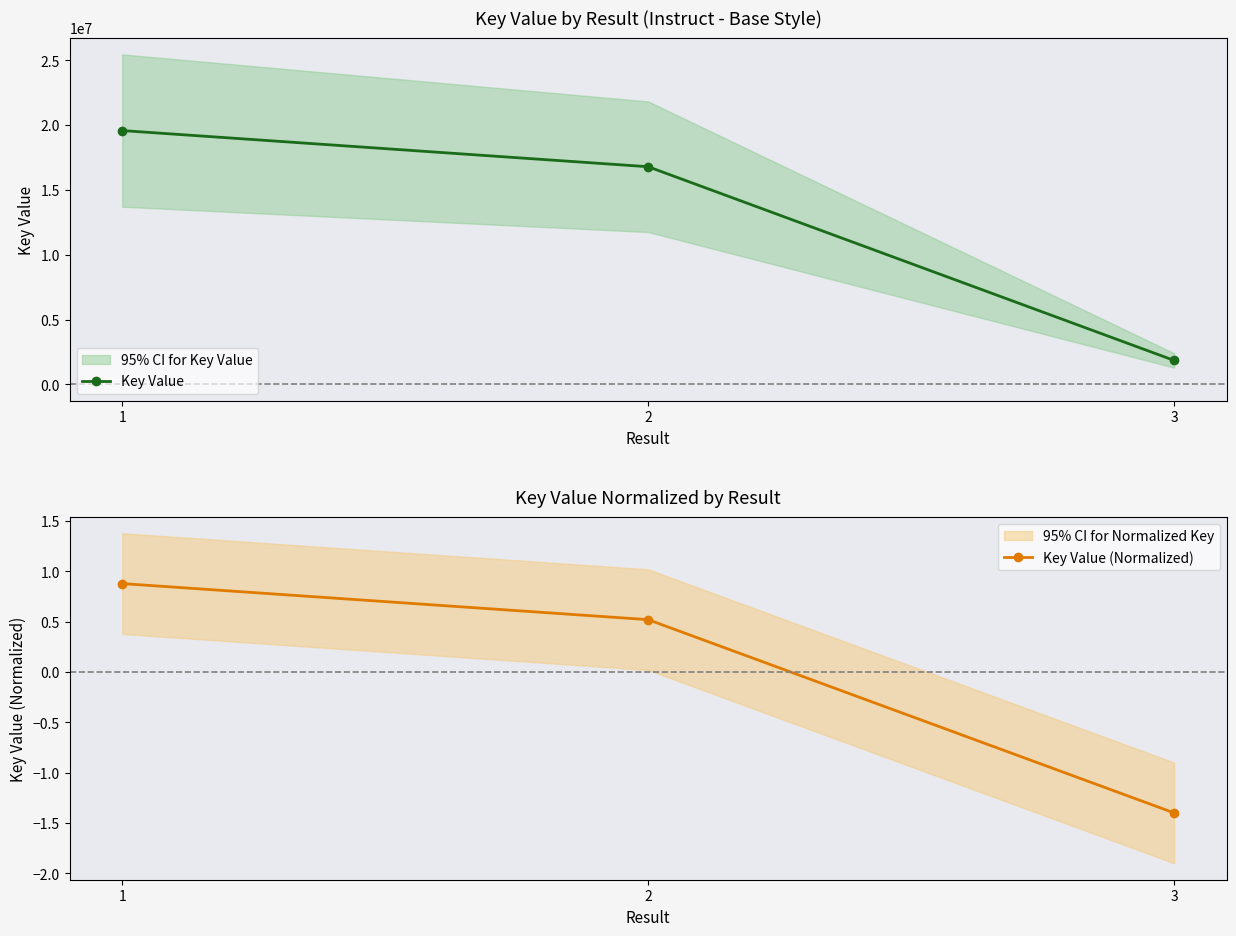

At which label does Key Value reach its minimum?

3